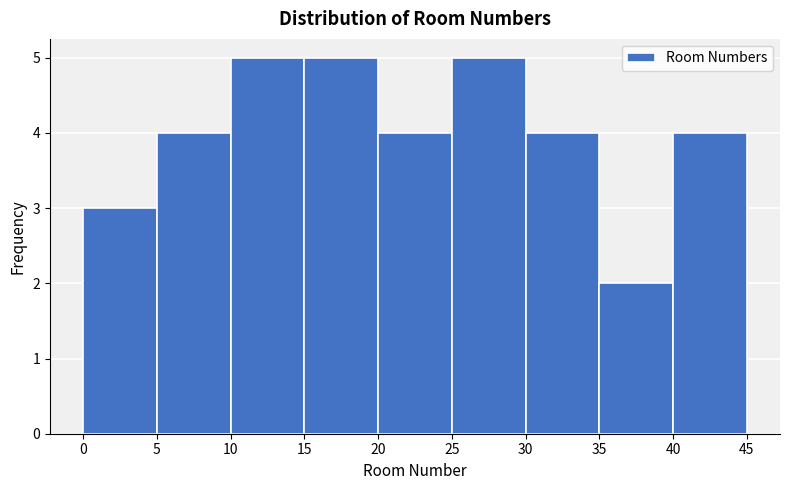

Reading left to right, transcribe this chart: for each bar, give the range it covers on the x-axis and its height. The values are not printed on the chart, so give them approximately, as read against the axis.

0 to 5: 3
5 to 10: 4
10 to 15: 5
15 to 20: 5
20 to 25: 4
25 to 30: 5
30 to 35: 4
35 to 40: 2
40 to 45: 4